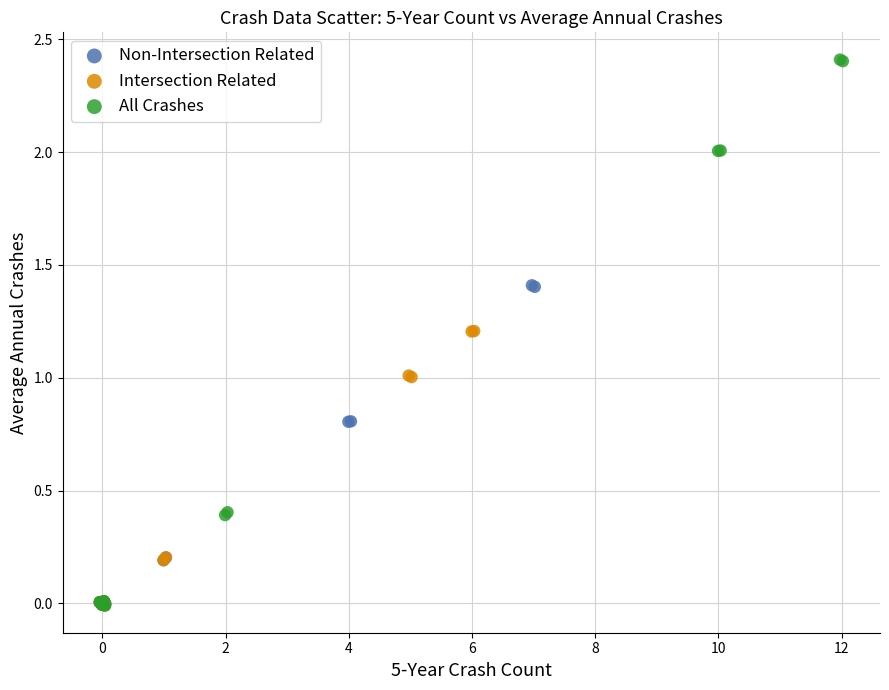

Which series has the widest spread of Y values?

All Crashes